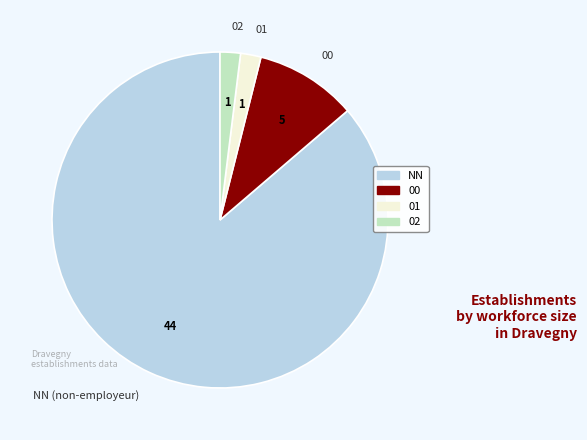

Between 01 and NN (non-employeur), which is larger?

NN (non-employeur)